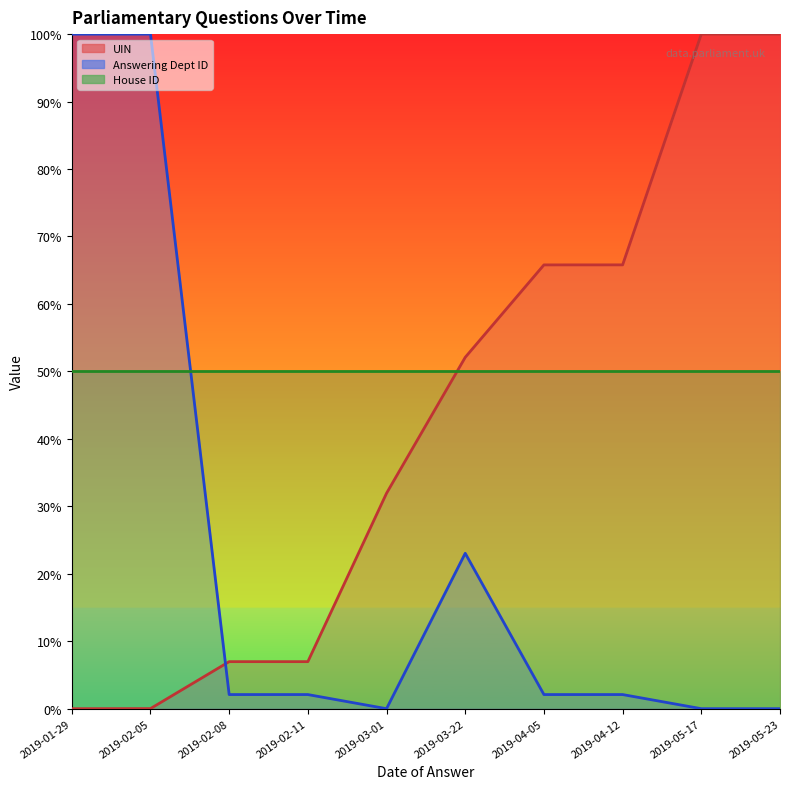

What is the difference between the maximum and minimum values in the Answering Dept ID series?

100.0